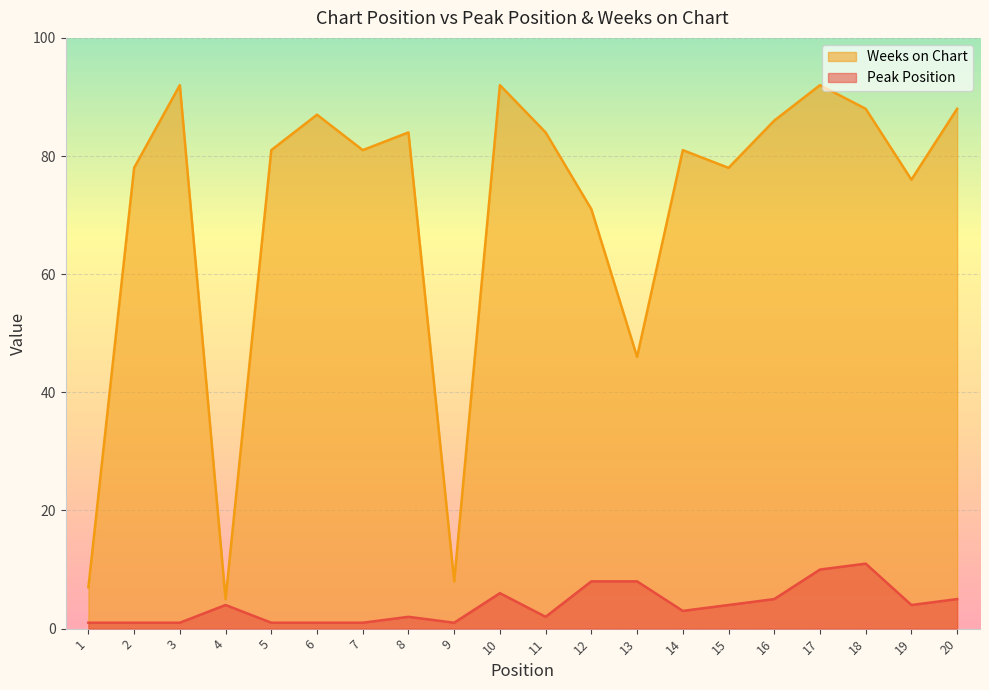

What is the difference between the maximum and second lowest values in the Peak Position series?

10